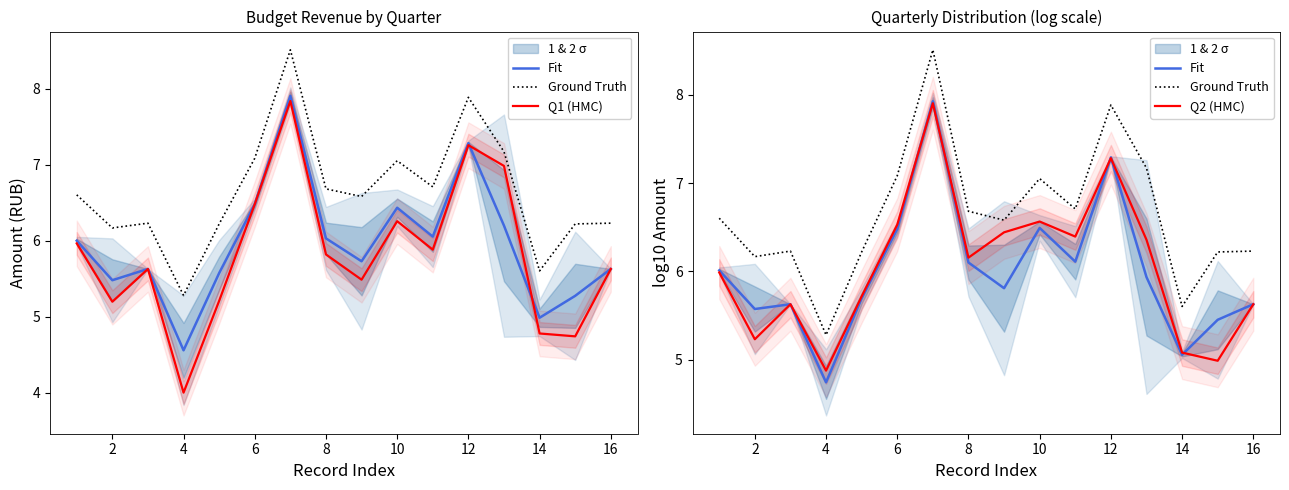

True or false: Ground Truth and Q2 (HMC) cross at least once.

False